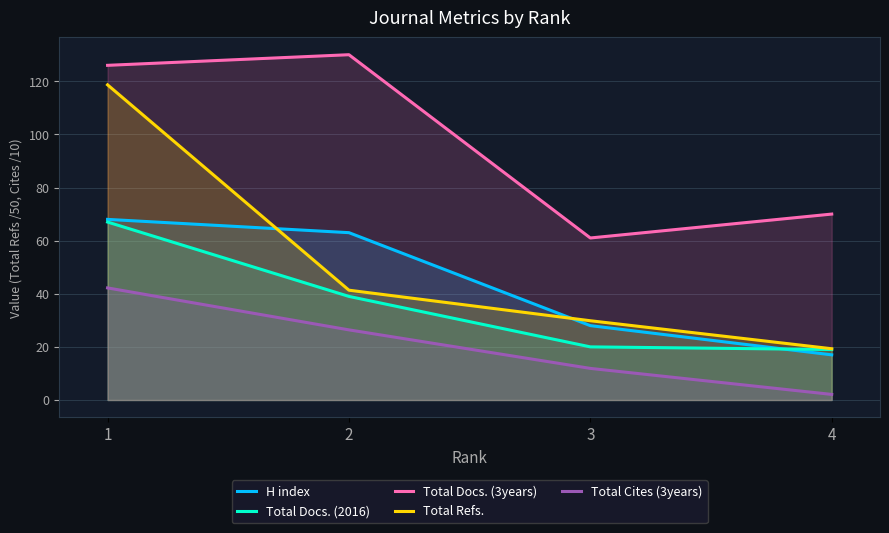

True or false: Total Docs. (2016) and Total Refs. intersect in this chart.

False